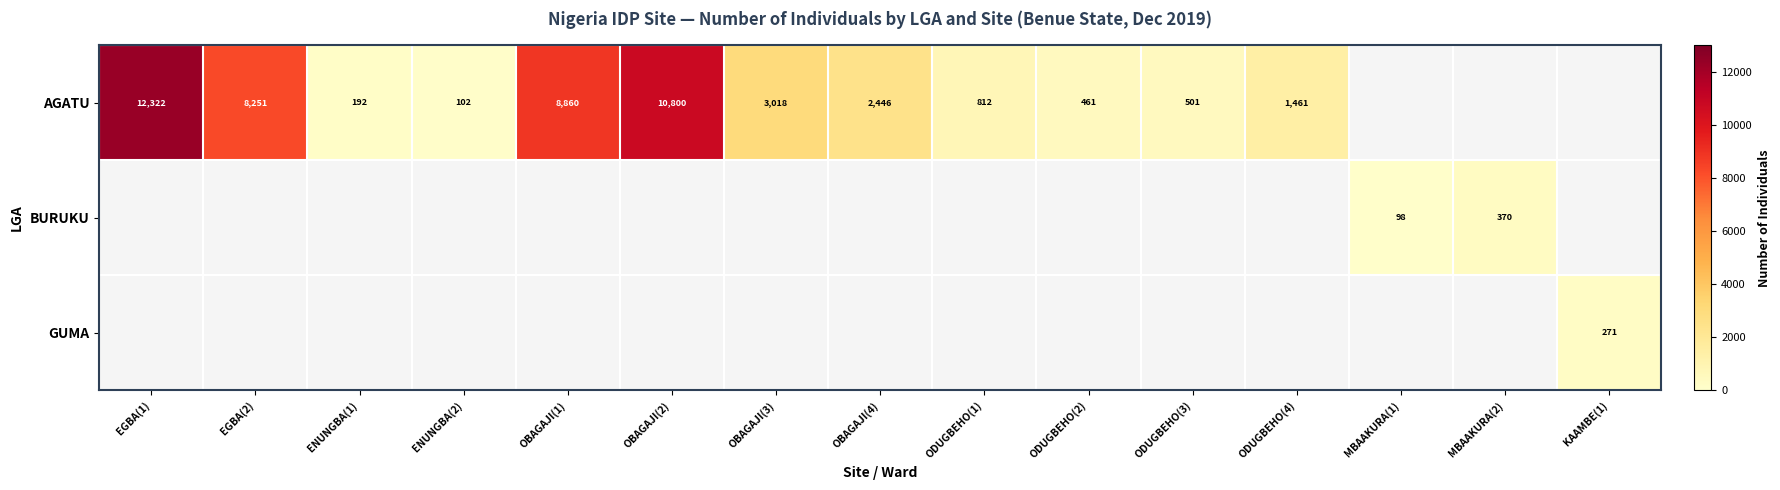

True or false: AGATU has a value of 8251 at EGBA(2).

True